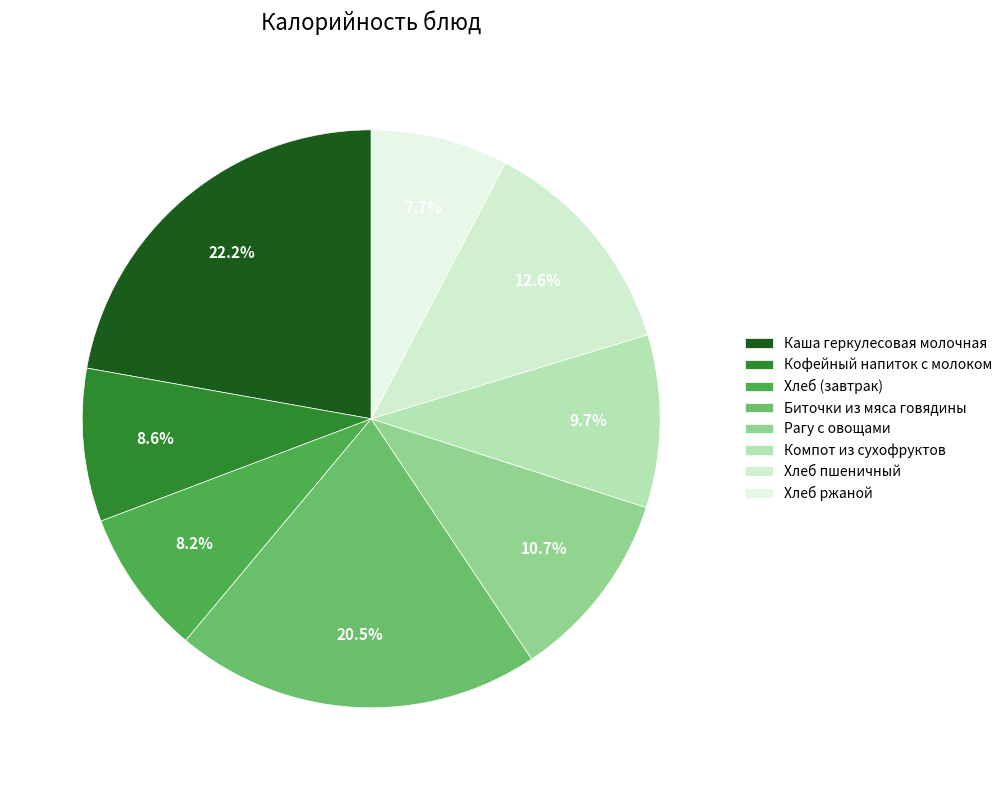

How many segments does this pie chart have?

8